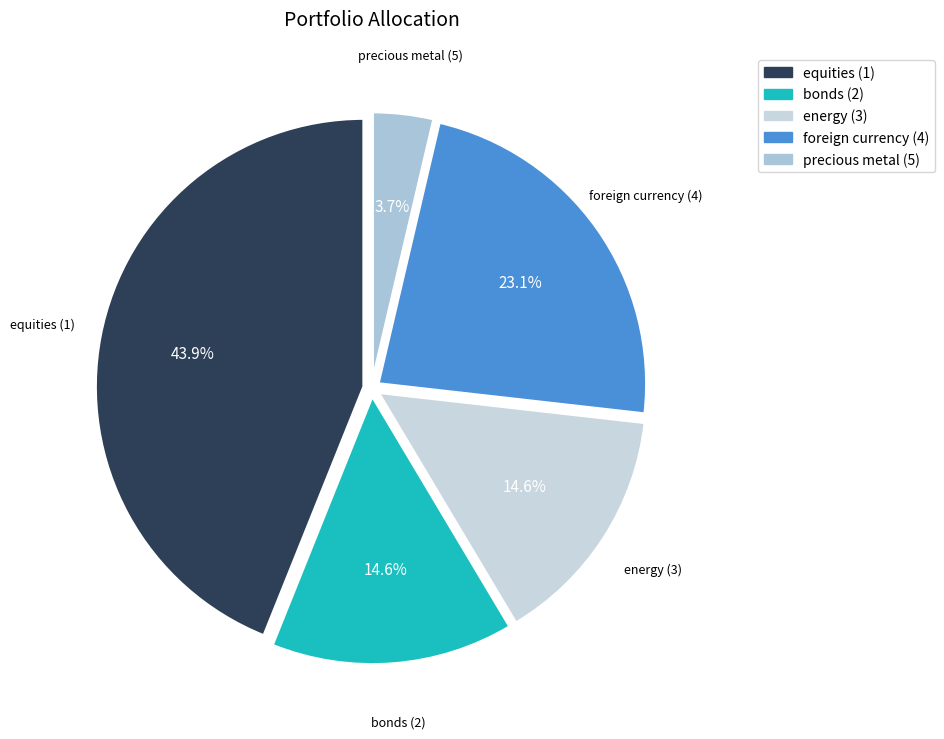

What is the total percentage of precious metal (5) and equities (1)?

47.6%